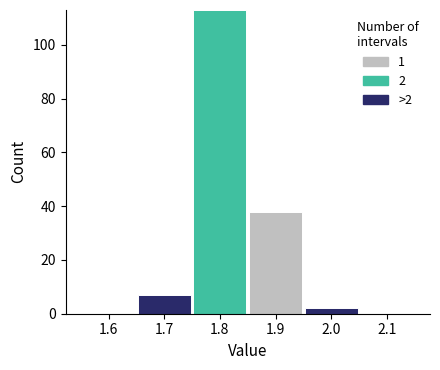

Which range on the x-axis has the tallest stacked bar (by total height)?

1.75 to 1.85